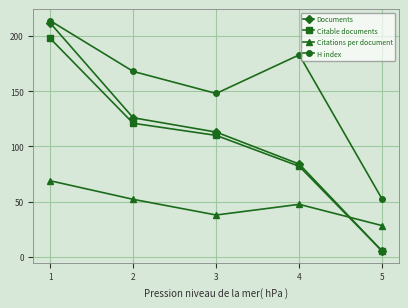

What is the value of the H index point at the 5th from the left?

52.0